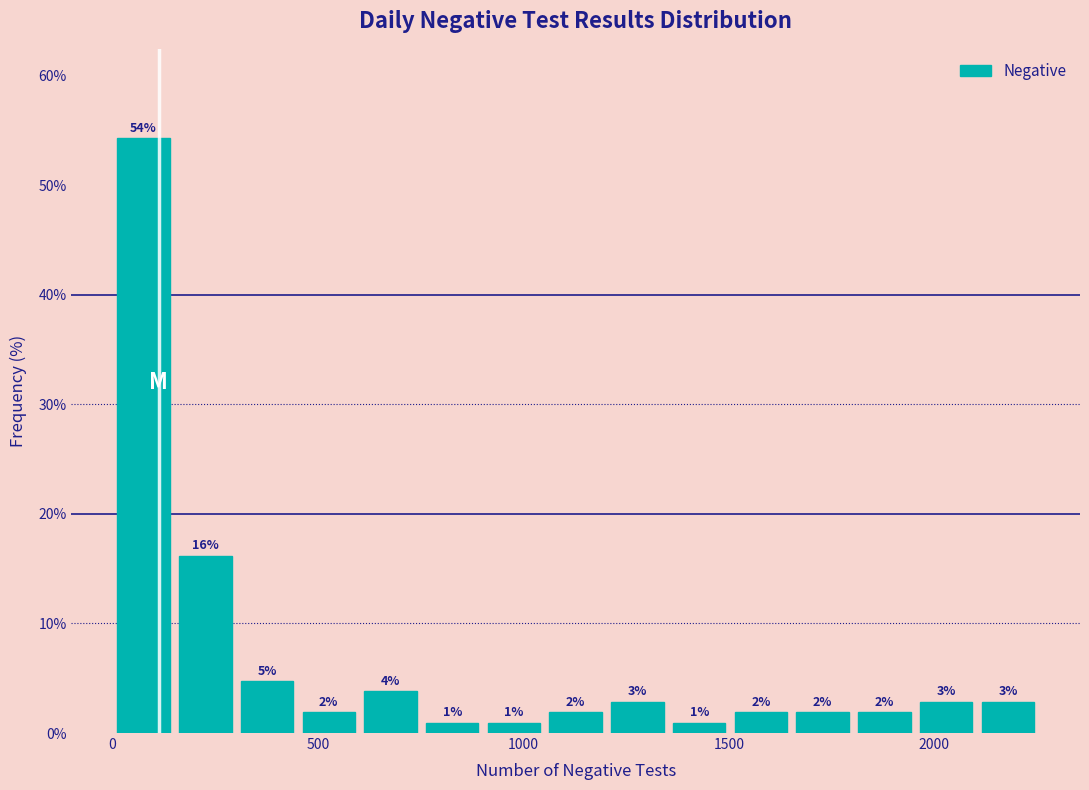

Read against the x-axis, roughly where is the centre of the tallest bar?

100